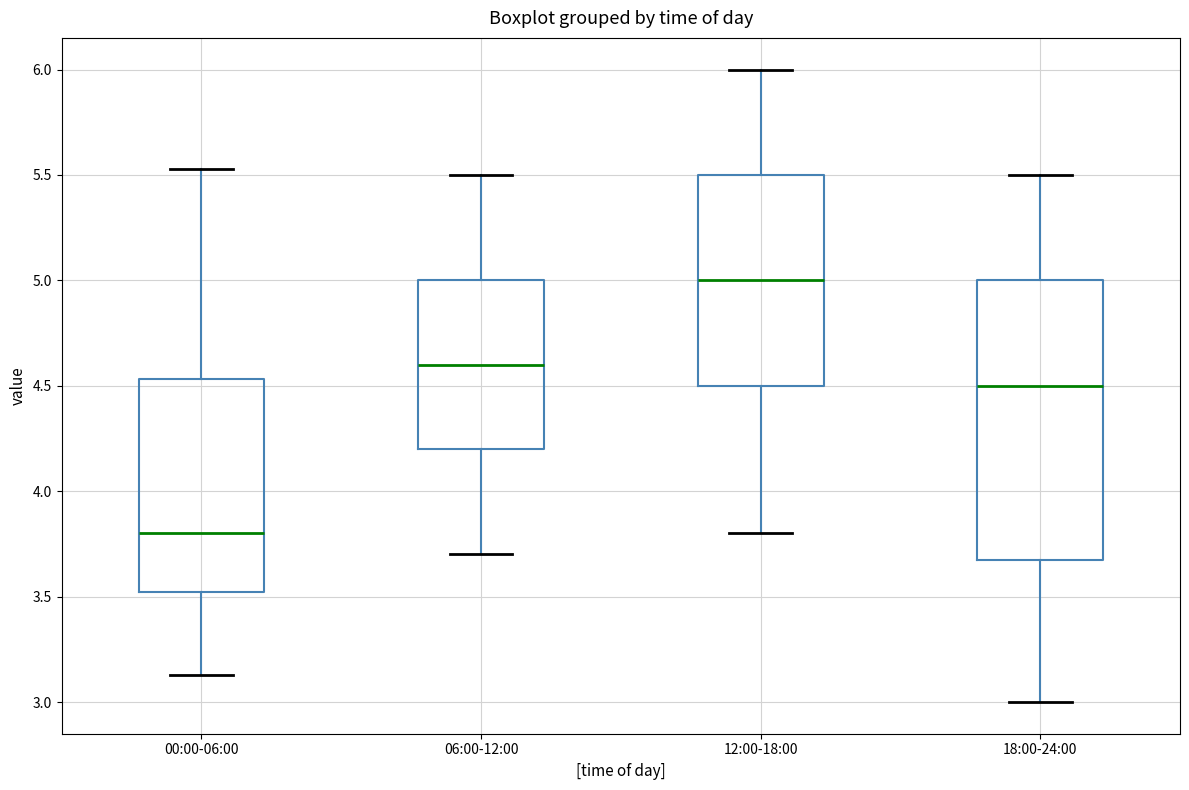

Reading left to right, read every box against the y-axis: the position of its median line, the range the box covers, and the ends of its whiskers. The values are not printed on the chart, so give them approximately, as read against the axis.

00:00-06:00: median 3.80, box 3.50 to 4.55, whiskers 3.15 to 5.55
06:00-12:00: median 4.60, box 4.20 to 5.00, whiskers 3.70 to 5.50
12:00-18:00: median 5.00, box 4.50 to 5.50, whiskers 3.80 to 6.00
18:00-24:00: median 4.50, box 3.70 to 5.00, whiskers 3.00 to 5.50